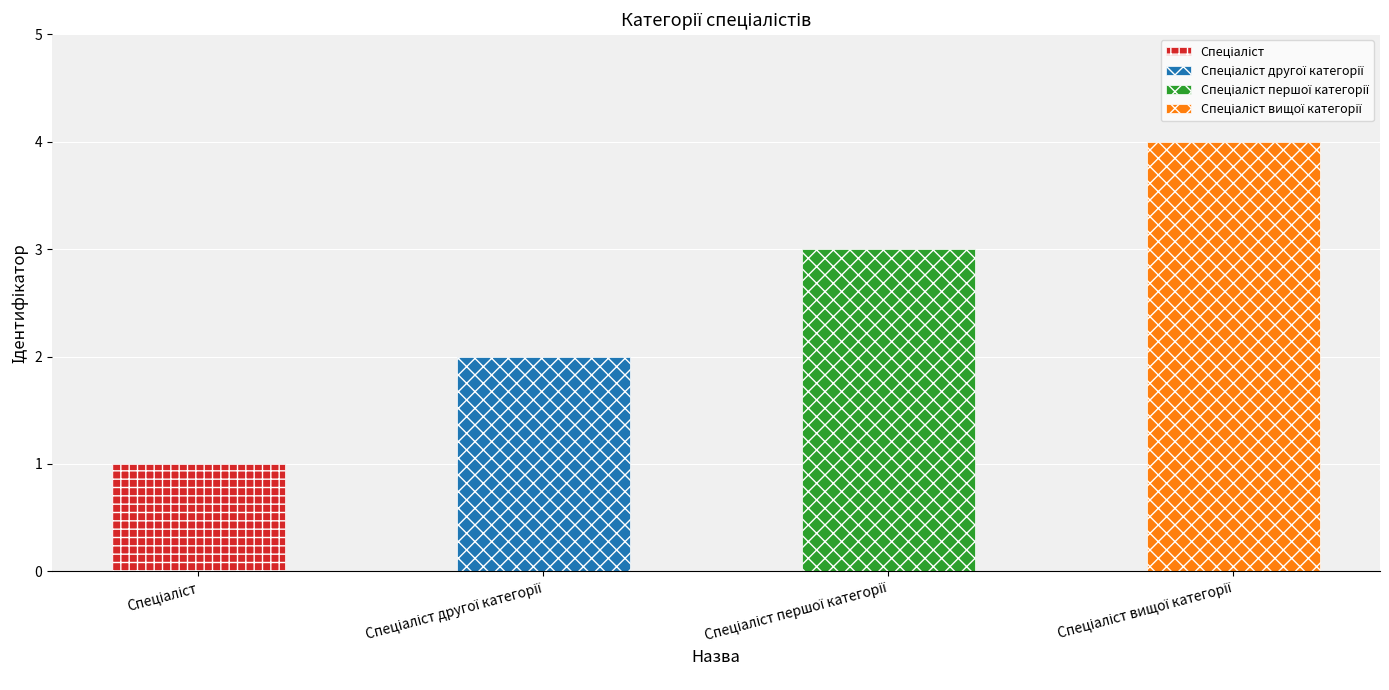

What is the change in value from Спеціаліст другої категорії to Спеціаліст першої категорії?

+1